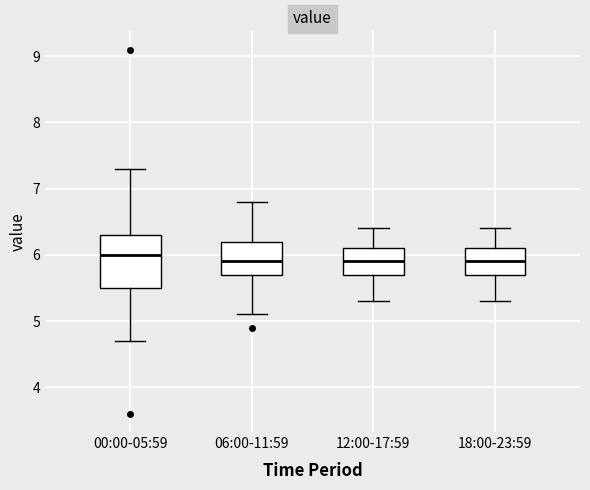

Comparing the boxes themselves (not the whiskers), which one is the tallest?

00:00-05:59